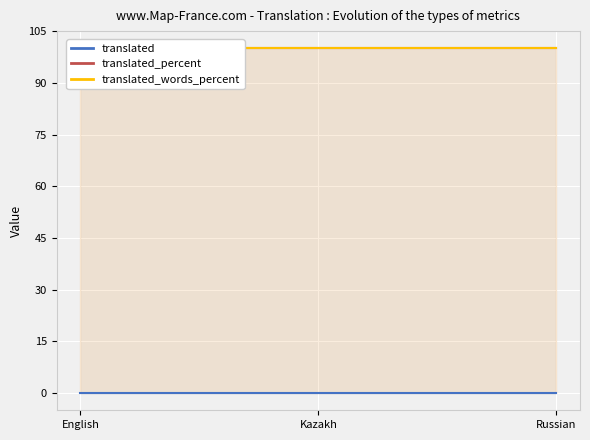

What is the label of the 2nd point from the left?

Kazakh